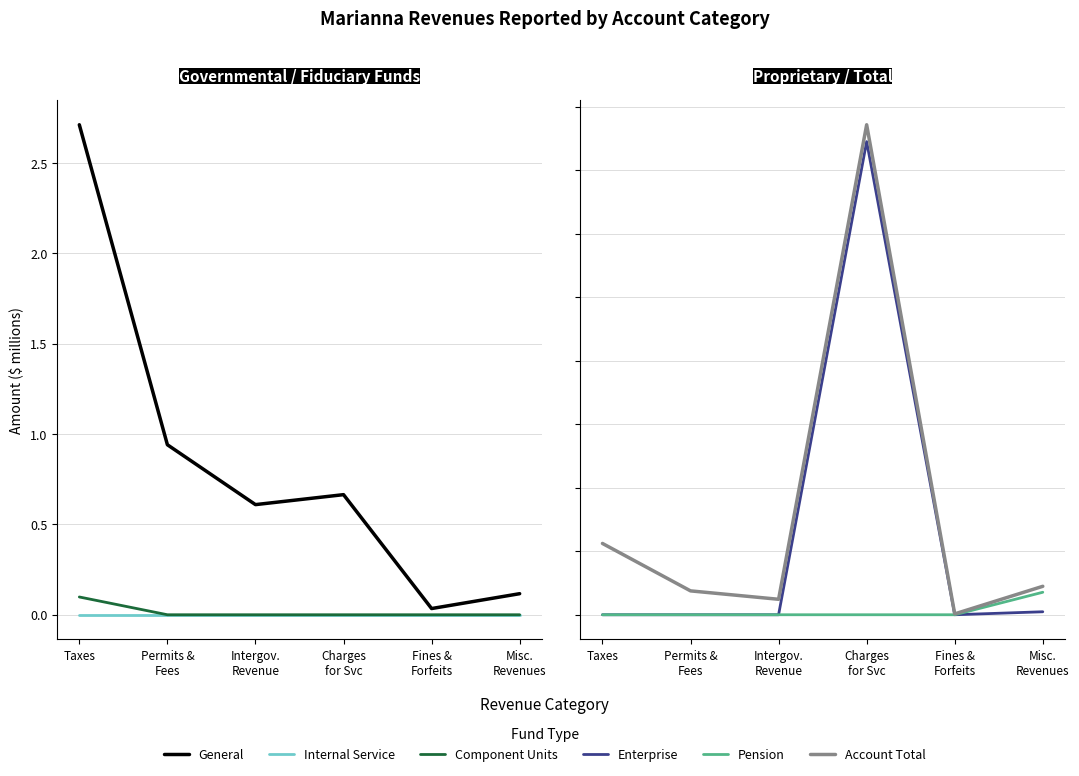

What is the label of the 4th point from the left?

Charges
for Svc